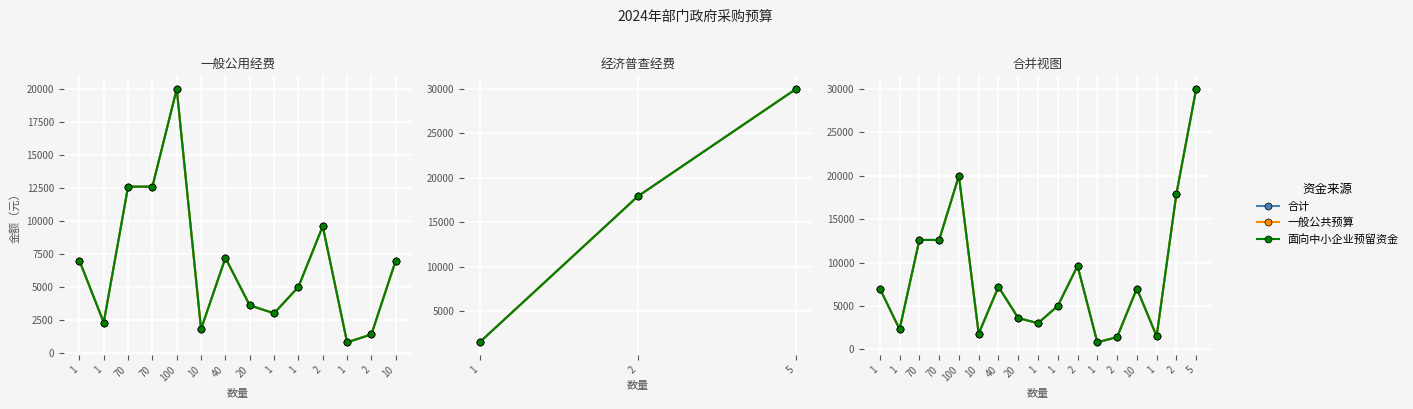

What is the sum of all 一般公共预算 values?

143320